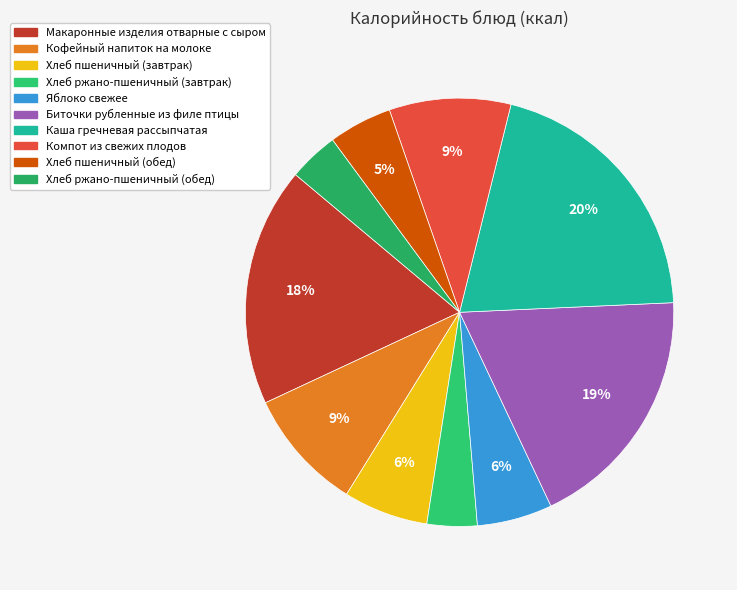

What percentage is the Яблоко свежее slice, to the nearest percent?

6%